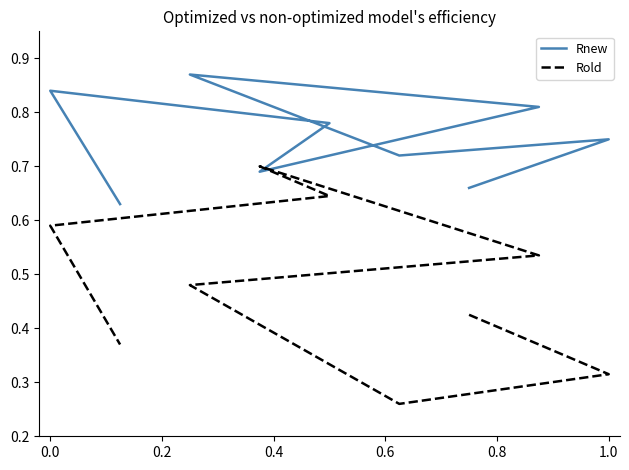

What are all the series names shown in the legend?

Rnew, Rold